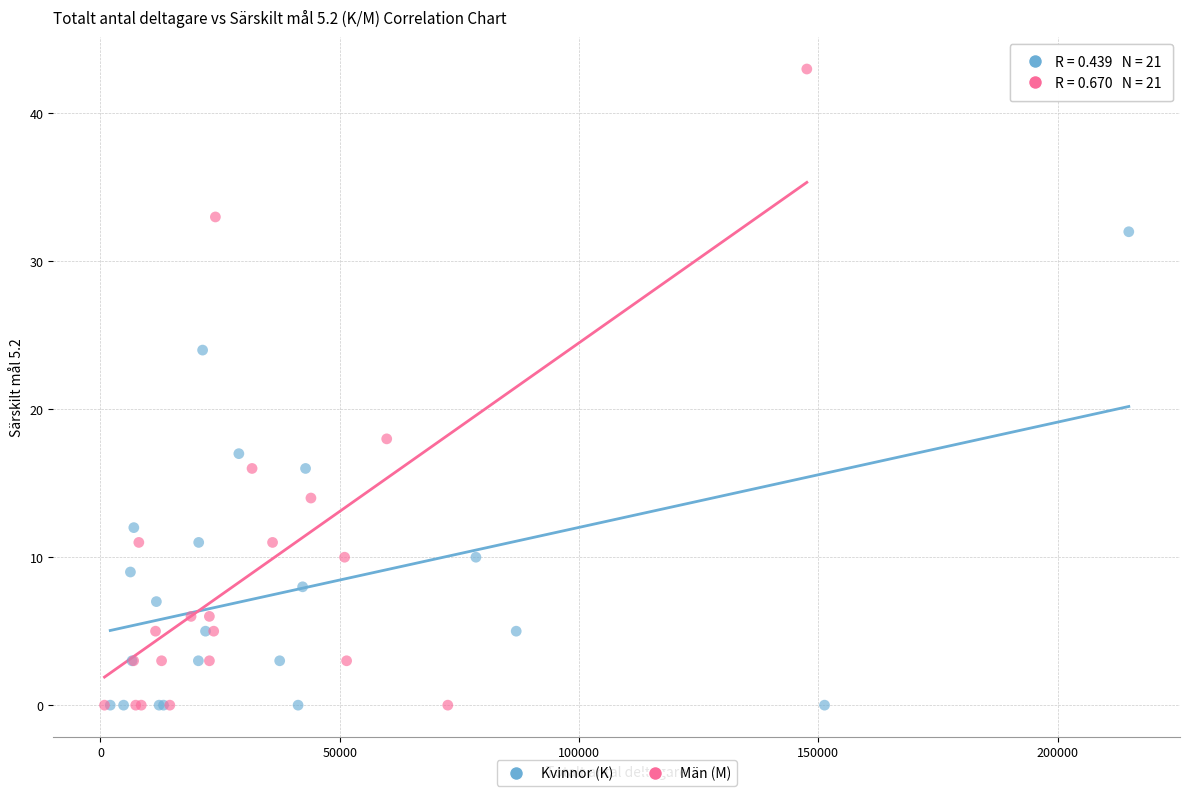

Which series has the largest Y range (max minus min)?

Män (M)